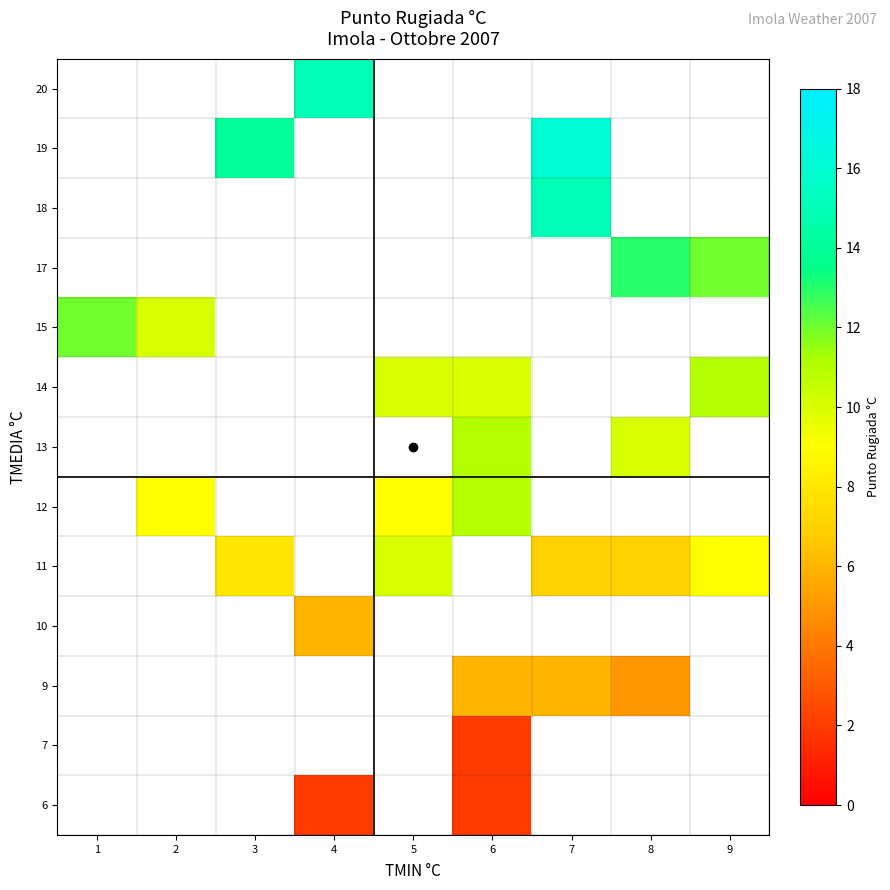

Between 2 and 7, which is larger?

7